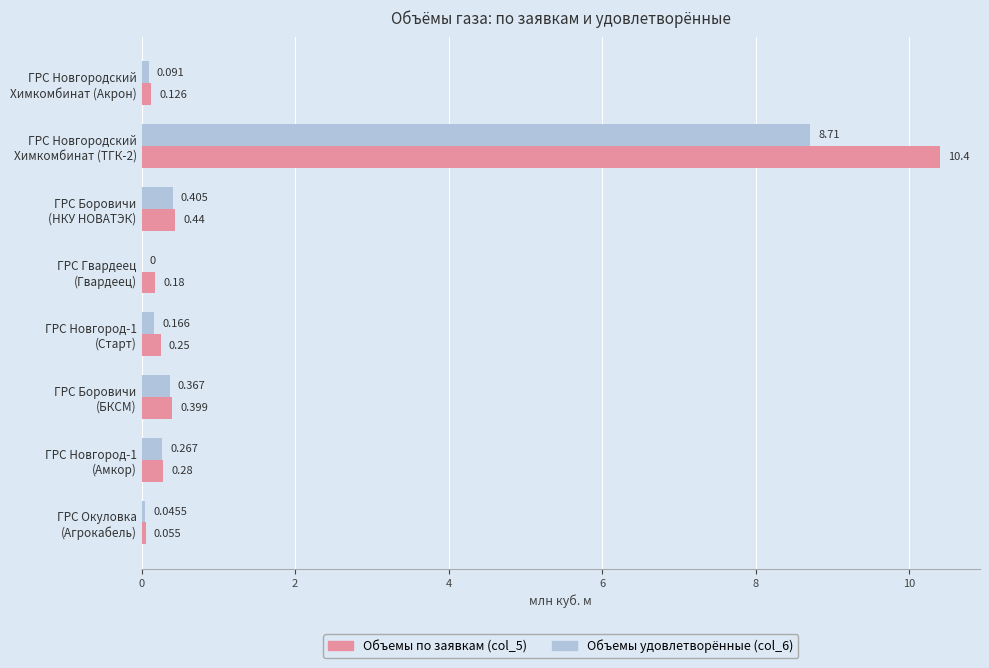

At which category is the sum across all series the highest?

ГРС Новгородский
Химкомбинат (ТГК-2)